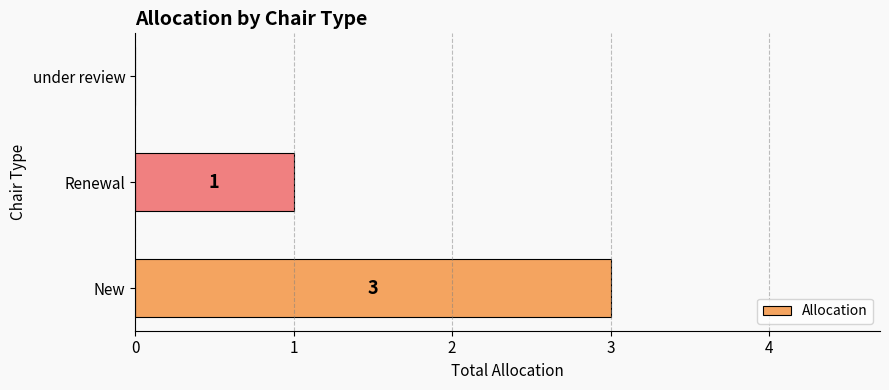

Is it true that the value at Renewal is 1?

True